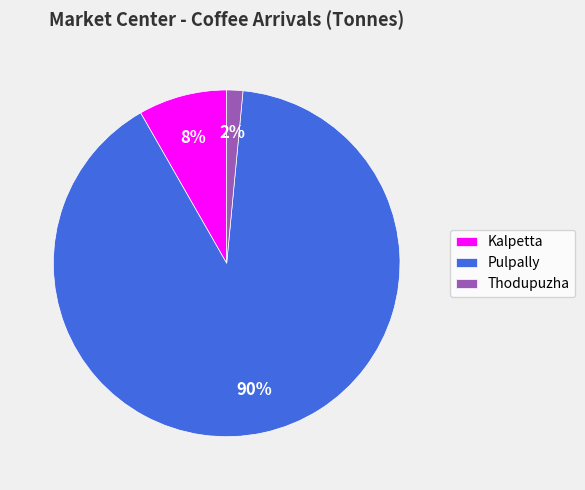

Rank the categories by value from highest to lowest.

Pulpally, Kalpetta, Thodupuzha